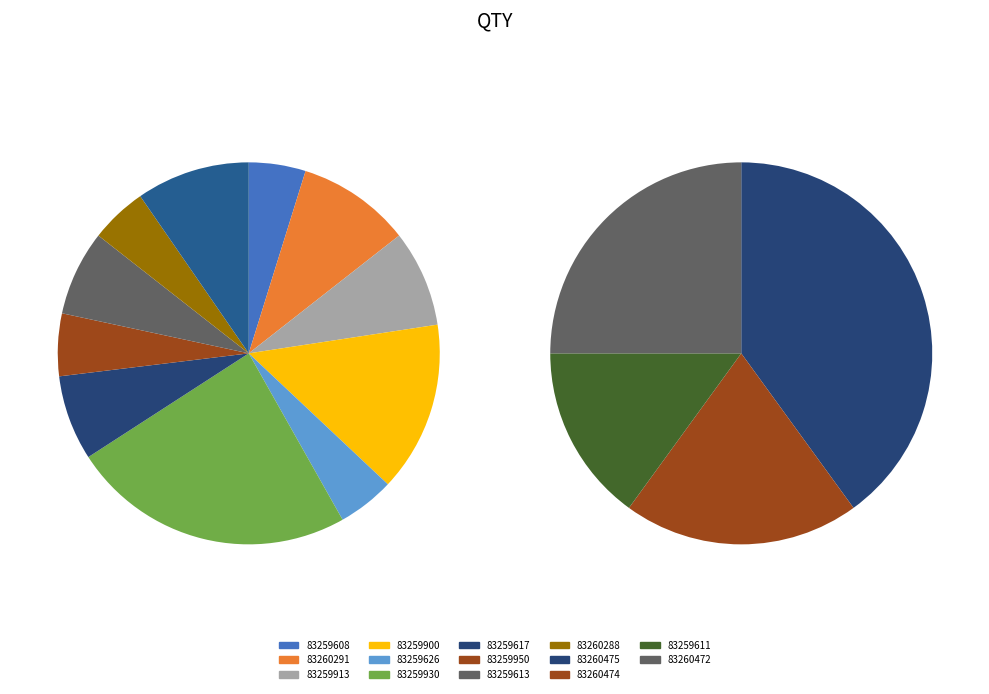

Rank the categories by value from lowest to highest.

83259611, 83260474, 83260472, 83260475, 83259608, 83259626, 83260288, 83259950, 83259617, 83259613, 83259913, 83260291, 83259900, 83259930